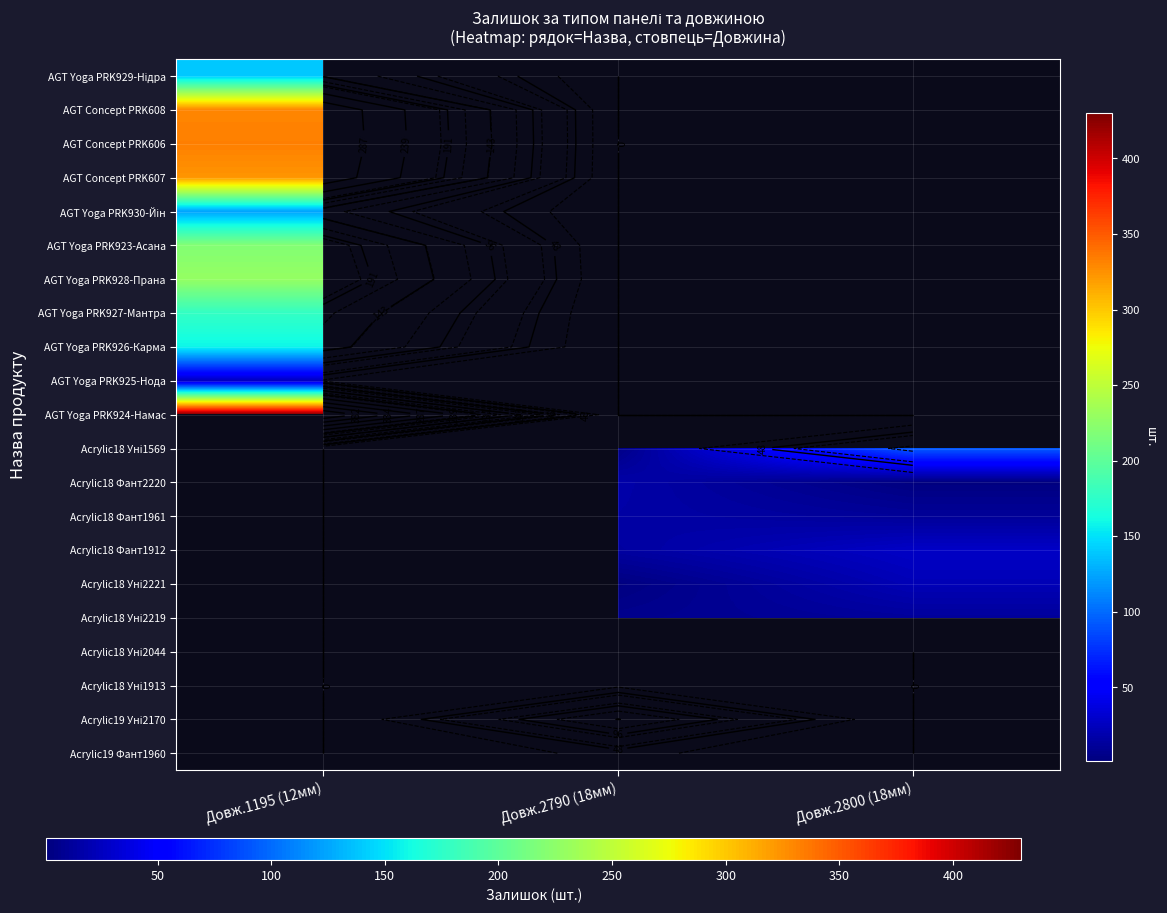

The value of Acrylic18 Фант1912 at Довж.2790 (18мм) is 14.0. True or false?

True